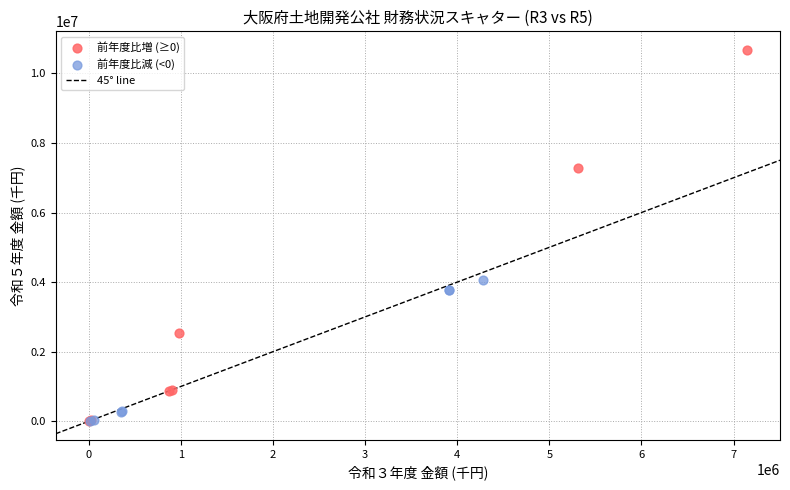

Which series has the widest spread of Y values?

前年度比増 (≥0)